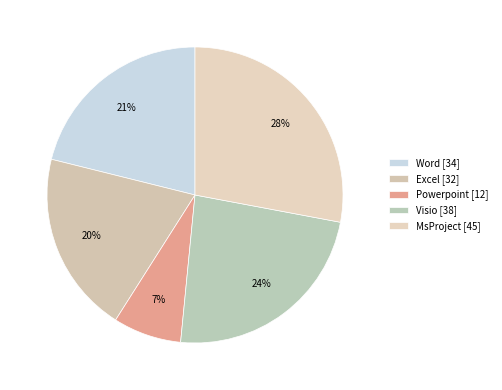

Rank the categories by value from lowest to highest.

Powerpoint, Excel, Word, Visio, MsProject